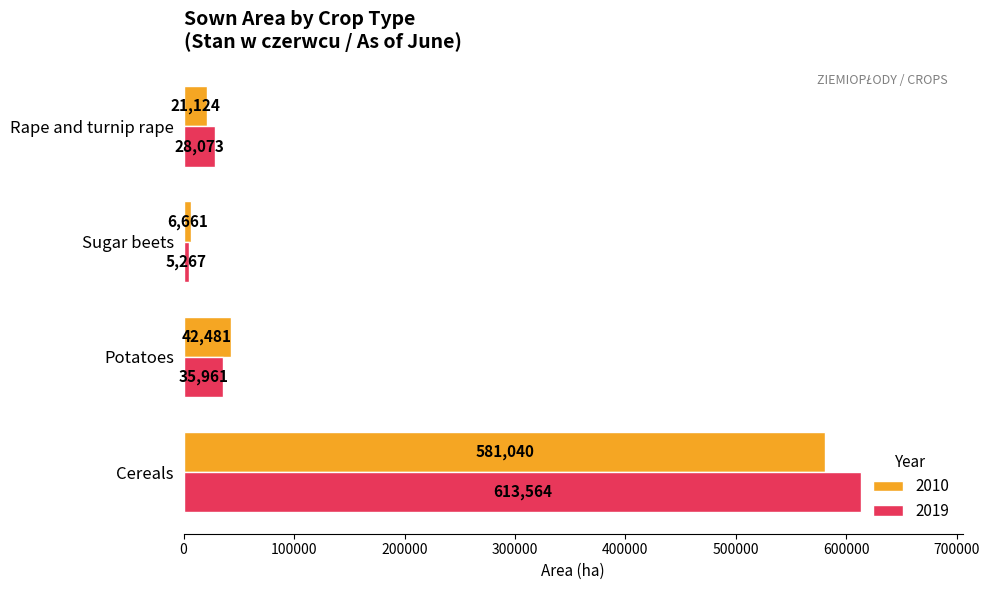

Is it true that 2010 equals 187025 at Cereals?

False